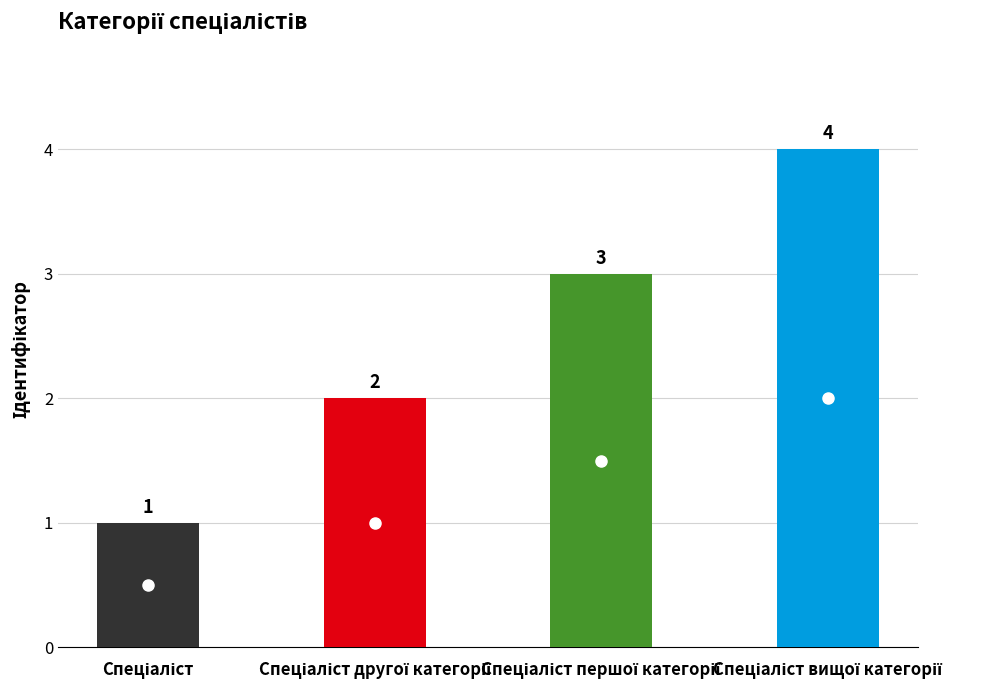

What is the value of the 4th bar from the left?

4